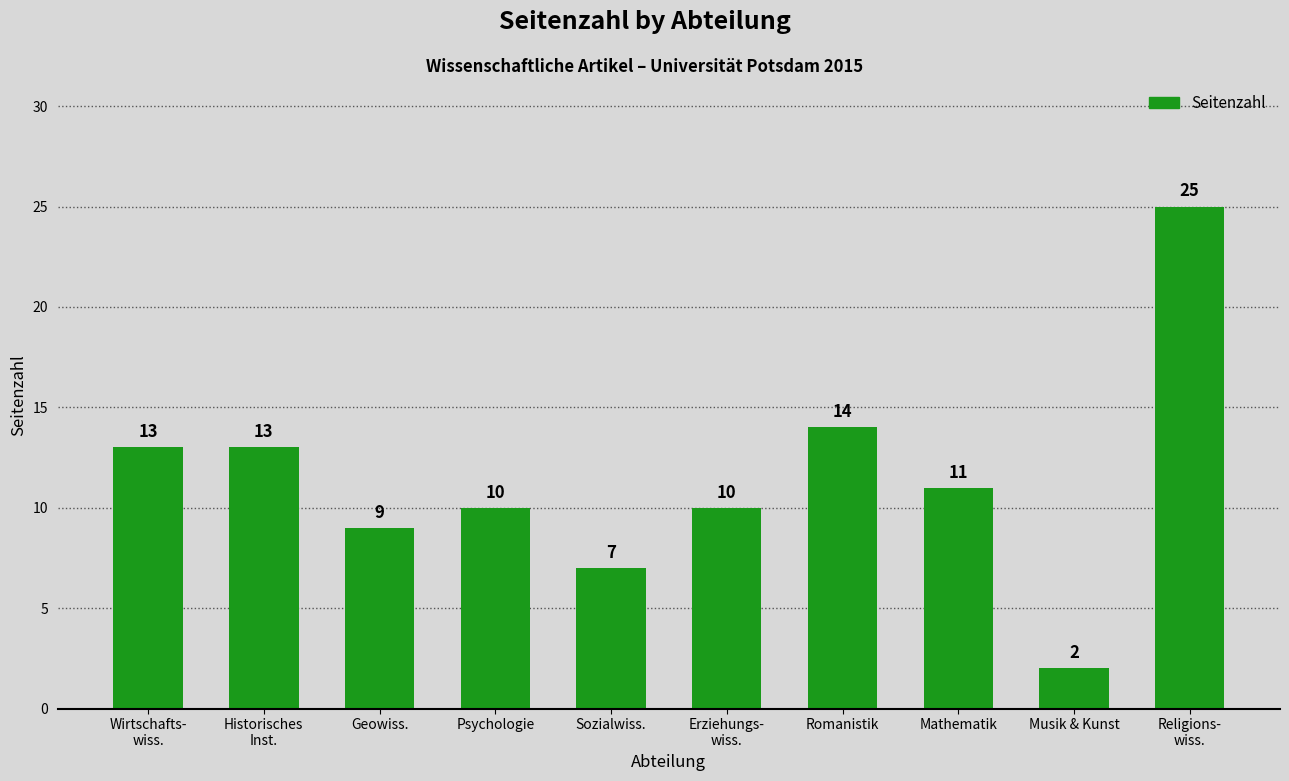

Which label corresponds to the smallest value in the chart?

Musik & Kunst